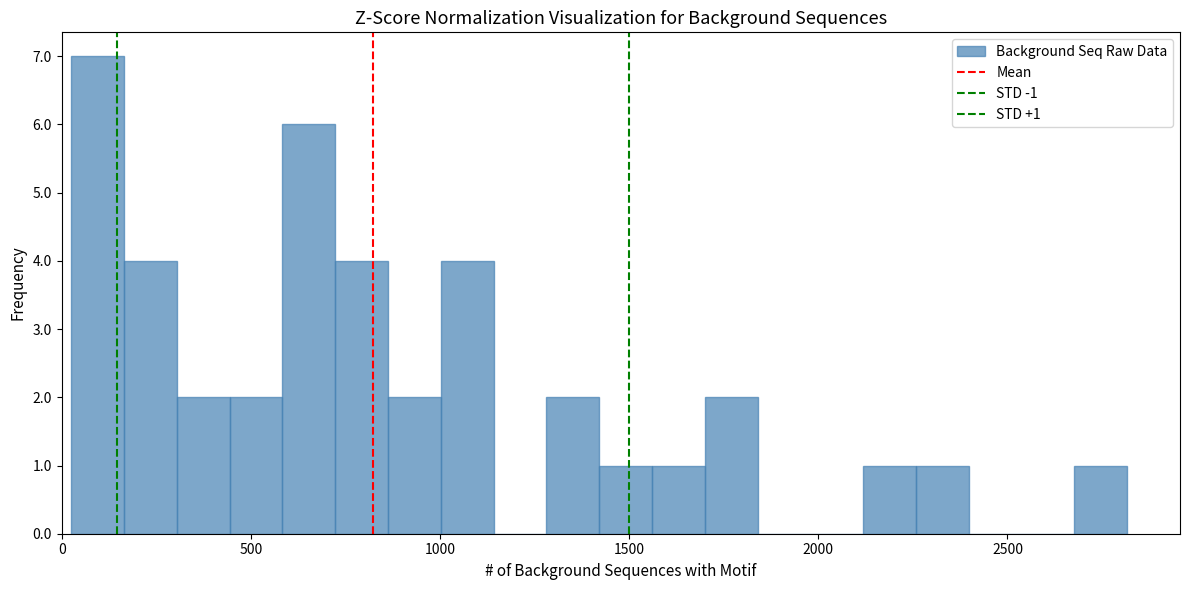

Read against the x-axis, roughly where is the centre of the tallest bar?

100